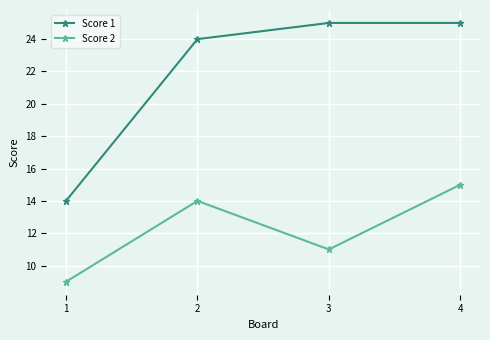

Is it true that Score 1 equals 44 at 3?

False